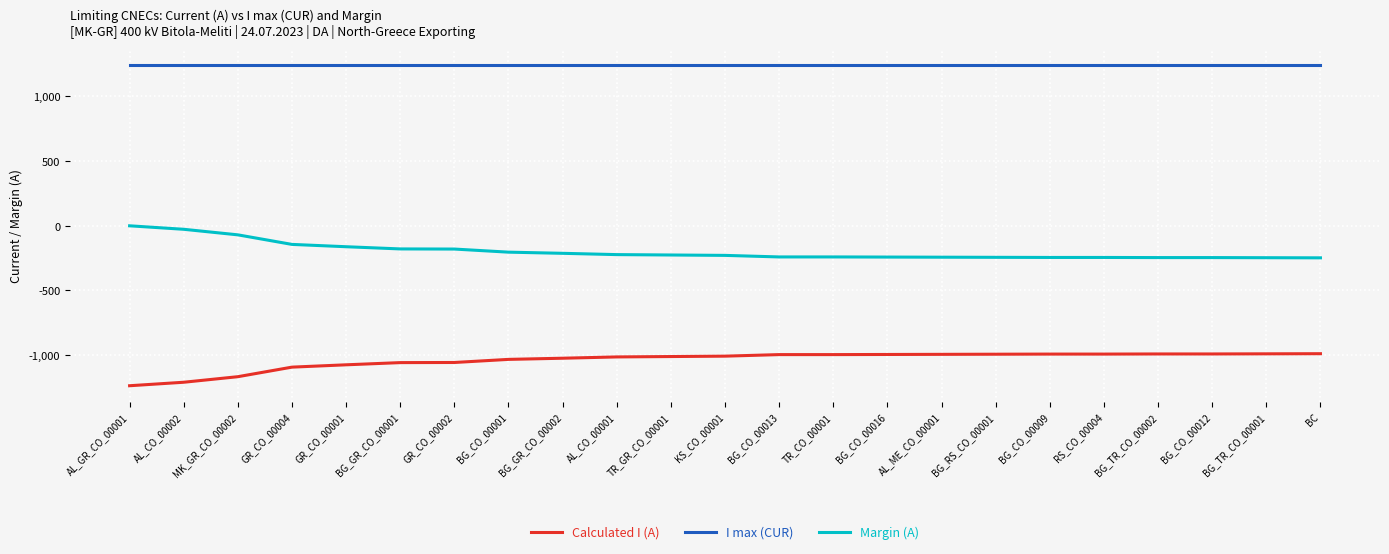

What position from the right is BG_RS_CO_00001?

7